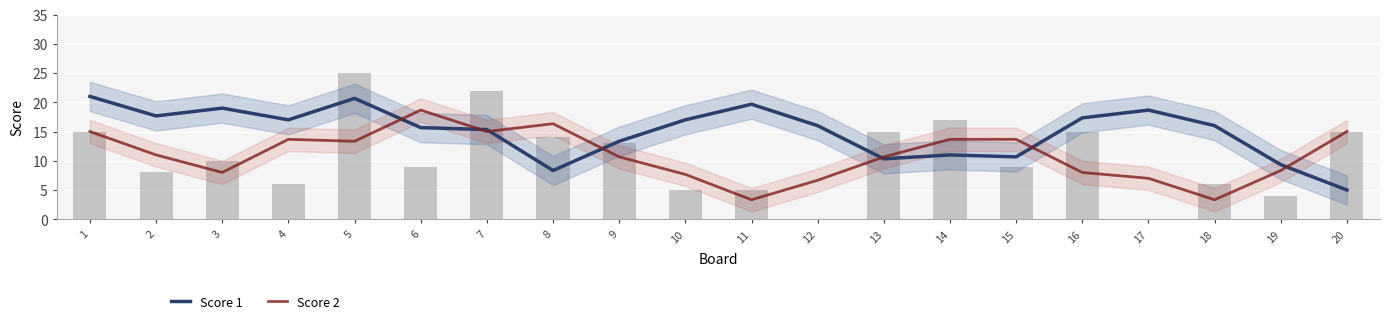

Reading left to right, transcribe all the data shown in this chart.

Score 1: 1=21.0	2=17.7	3=19.0	4=17.0	5=20.7	6=15.7	7=15.3	8=8.3	9=13.3	10=17.0	11=19.7	12=16.0	13=10.3	14=11.0	15=10.7	16=17.3	17=18.7	18=16.0	19=9.3	20=5.0
Score 2: 1=15.0	2=11.0	3=8.0	4=13.7	5=13.3	6=18.7	7=15.0	8=16.3	9=10.7	10=7.7	11=3.3	12=6.7	13=10.7	14=13.7	15=13.7	16=8.0	17=7.0	18=3.3	19=8.3	20=15.0